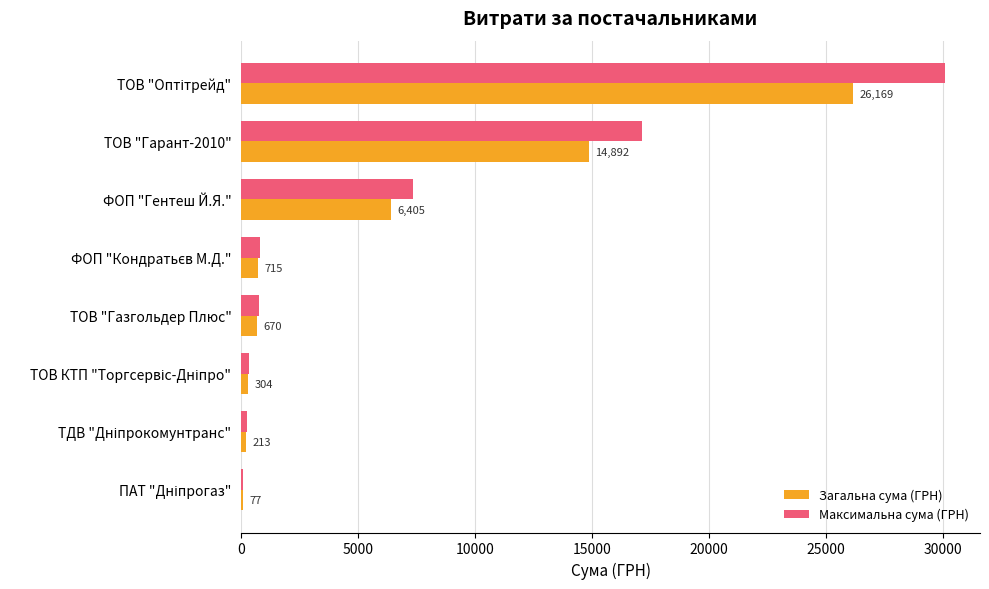

Which series has the largest total across all categories?

Максимальна сума (ГРН)